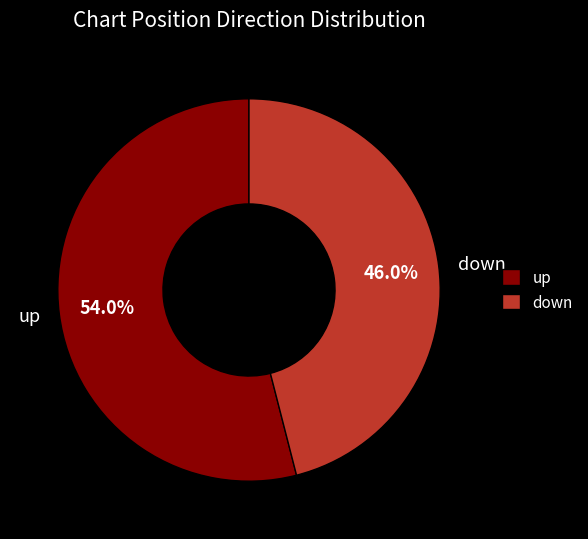

Approximately how many times larger is the value at down compared to up?

0.9